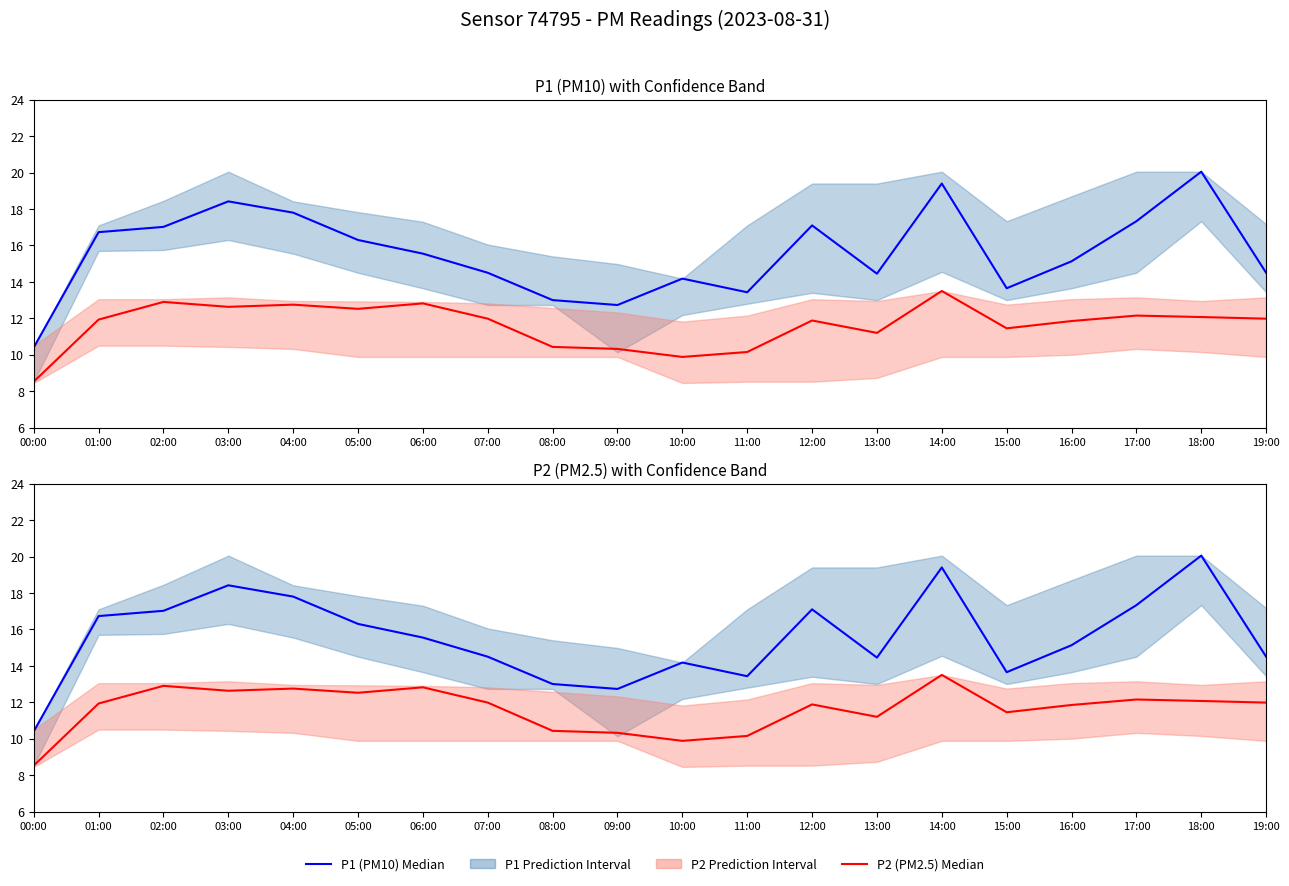

True or false: P1 (PM10) and P2 (PM2.5) cross at least once.

False